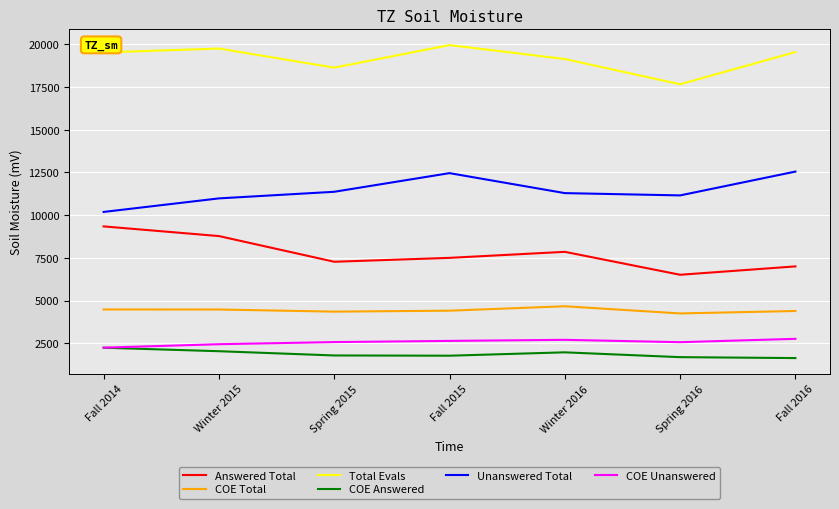

Is the value of COE Unanswered at Winter 2016 greater than the value of Answered Total at Spring 2016?

No